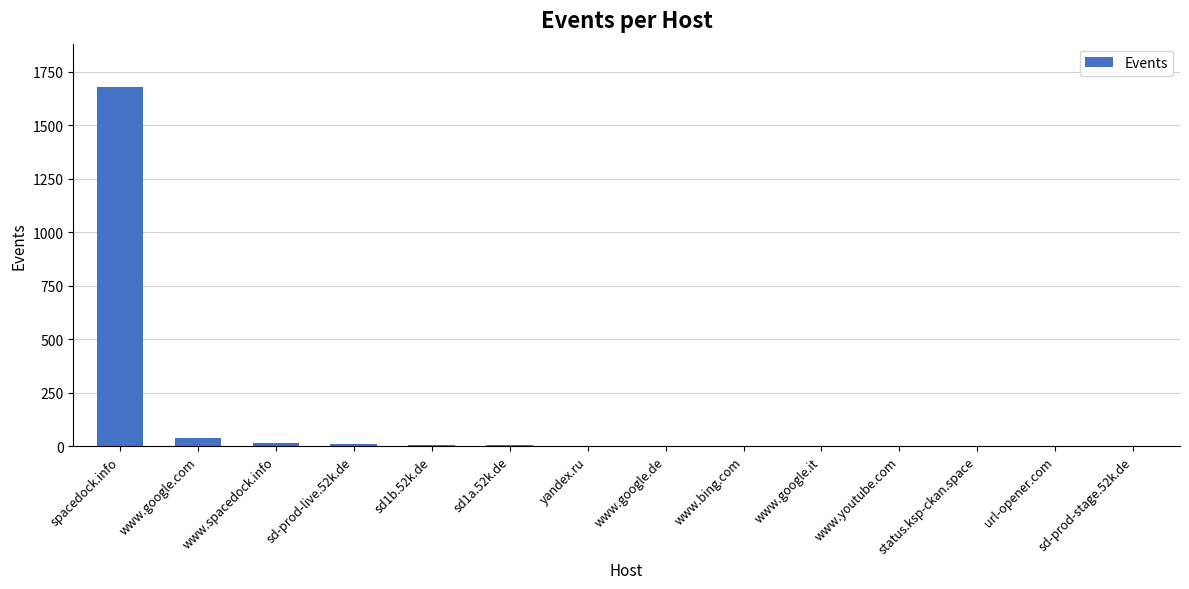

Does the chart contain stacked bars?

No